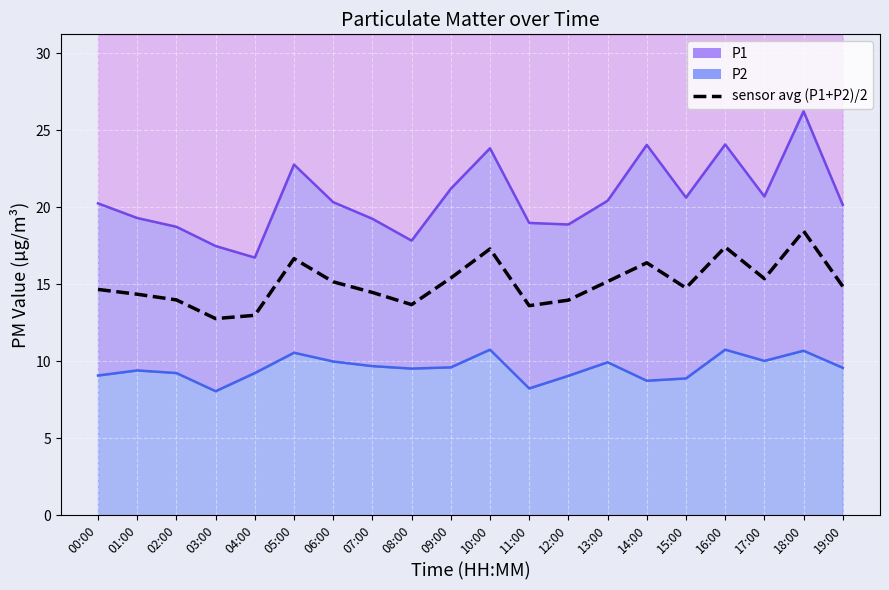

What is the change in value from 00:00 to 18:00?

+3.8